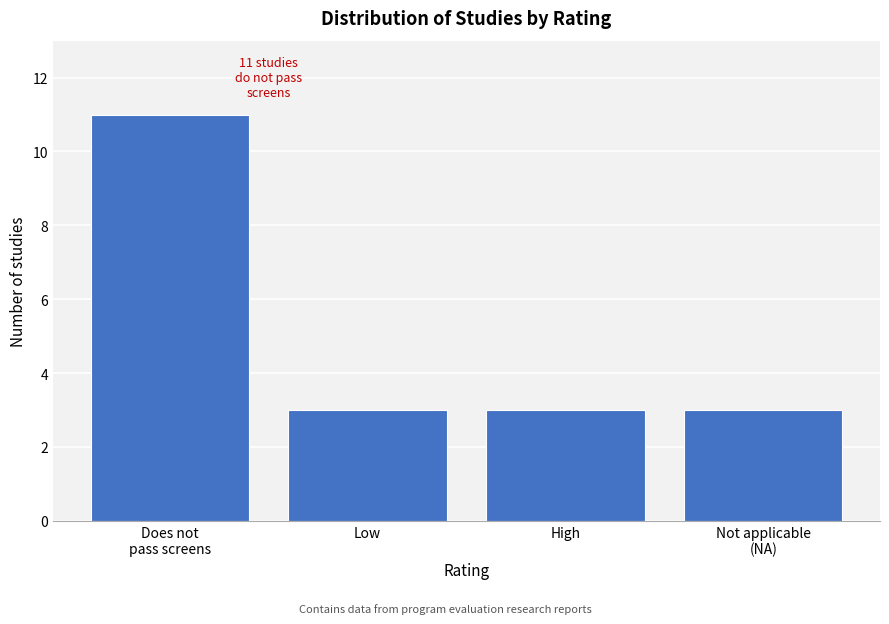

Reading left to right, list all the values displayed in this chart.

11	3	3	3